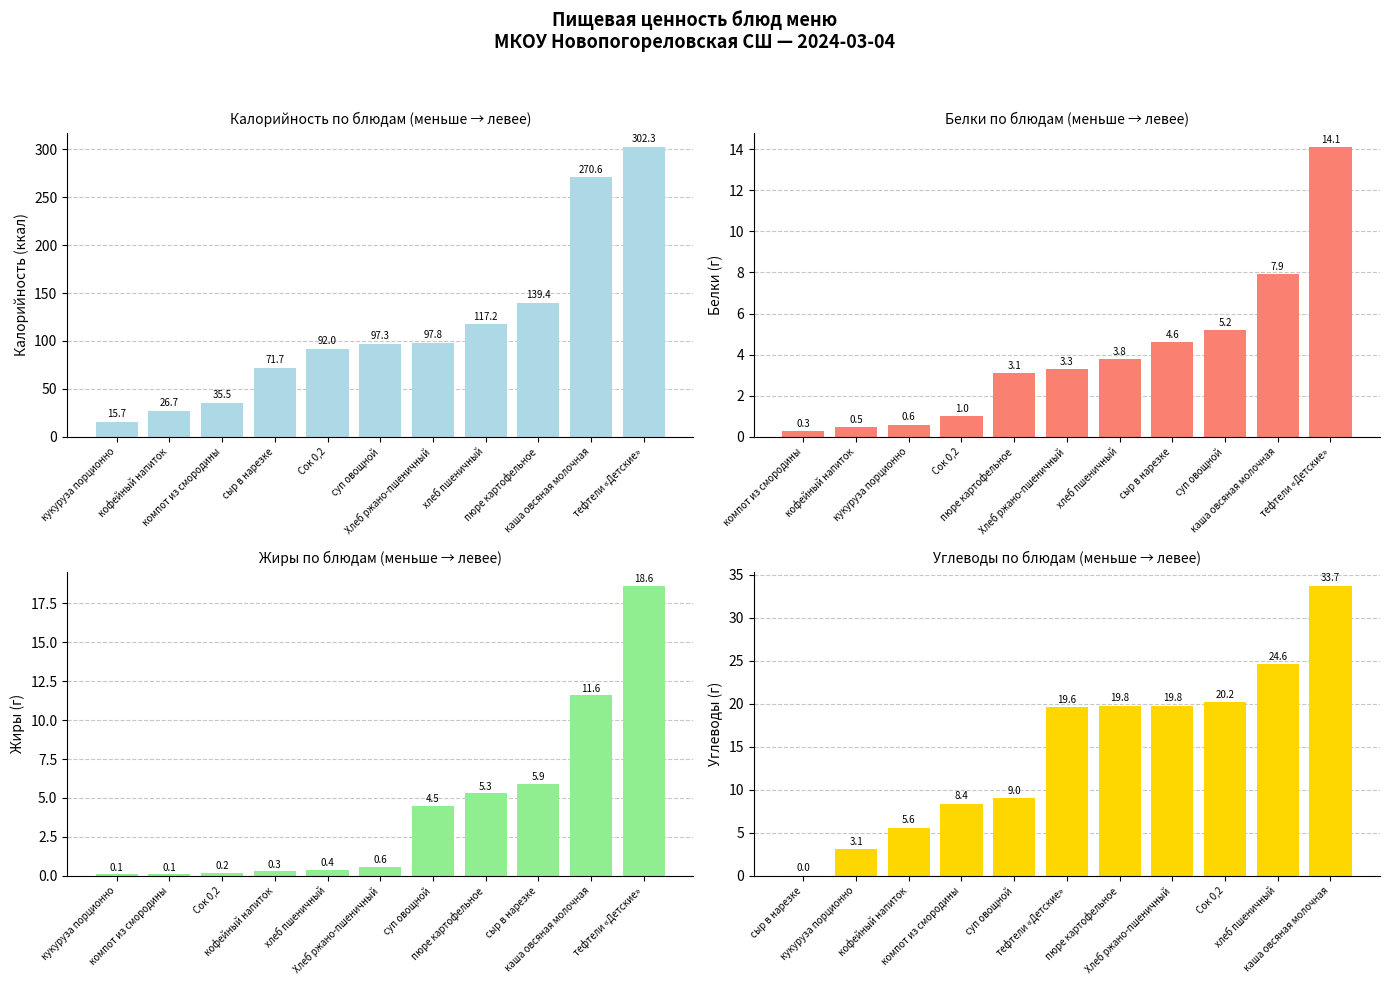

At компот из смородины, list the series in order from smallest to largest.

Жиры, Белки, Углеводы, Калорийность